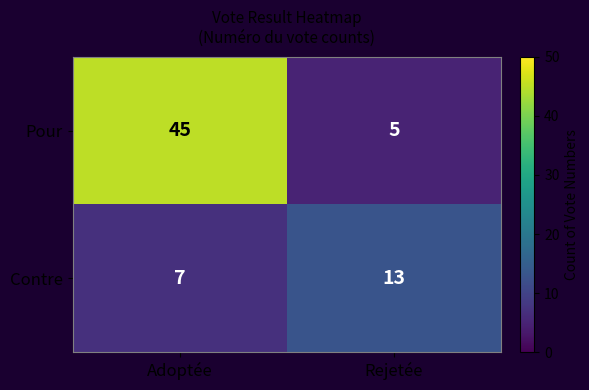

Is it true that Contre equals 3 at Adoptée?

False